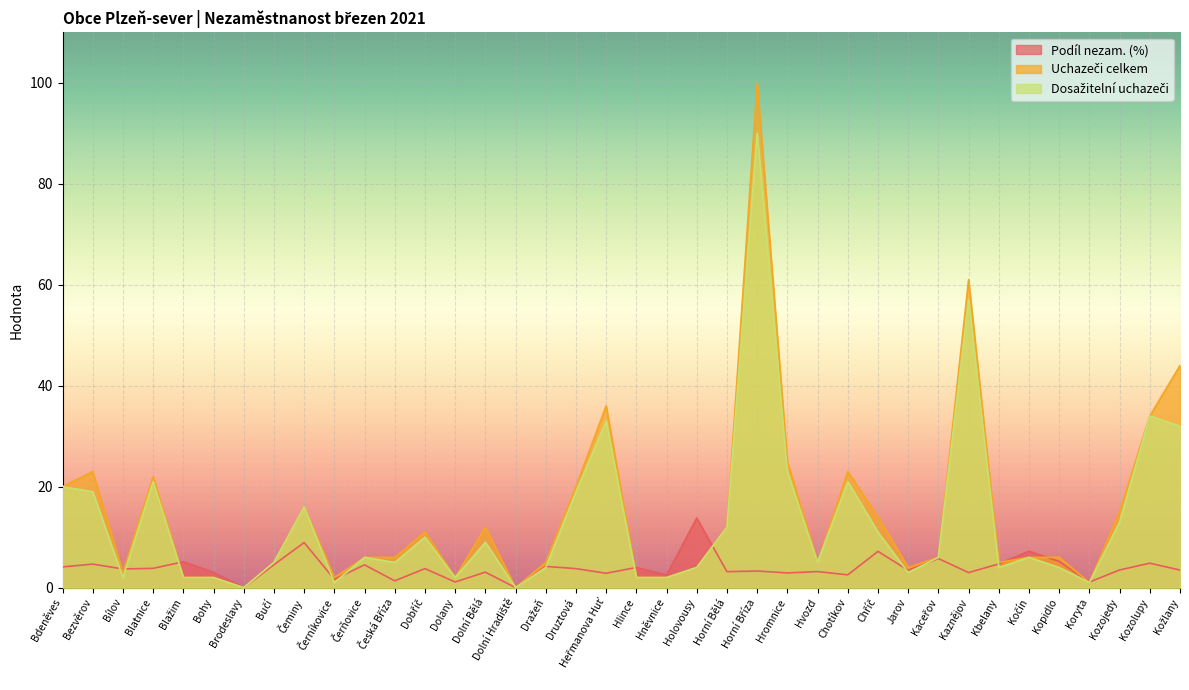

Is it true that Podíl nezam. (%) equals 2.5 at Dražeň?

False